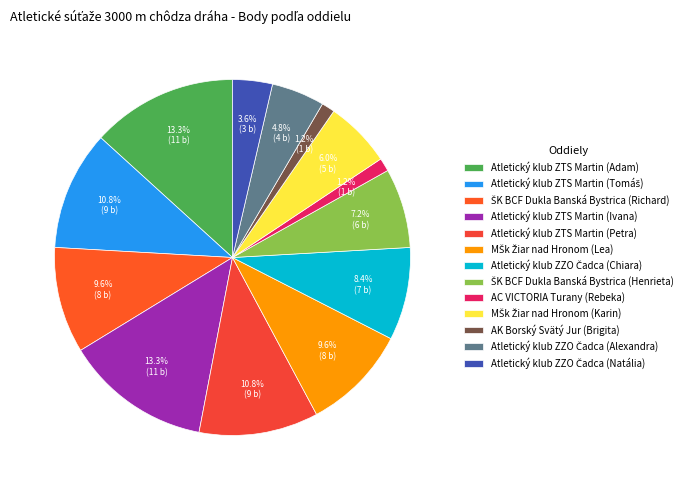

Which slice is the smallest?

AC VICTORIA Turany (Rebeka)